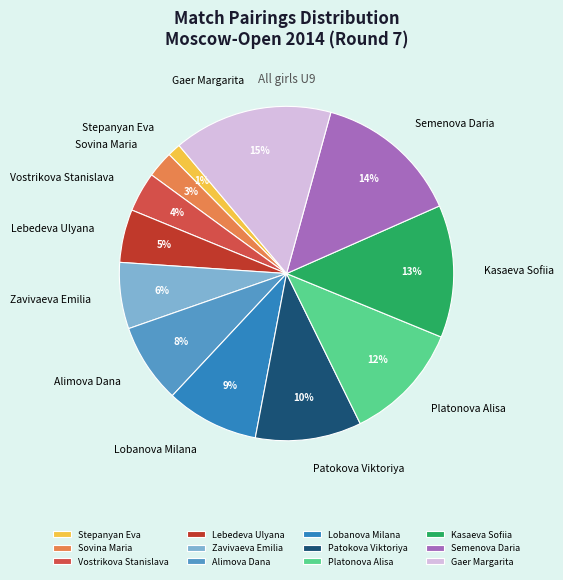

How many segments does this pie chart have?

12